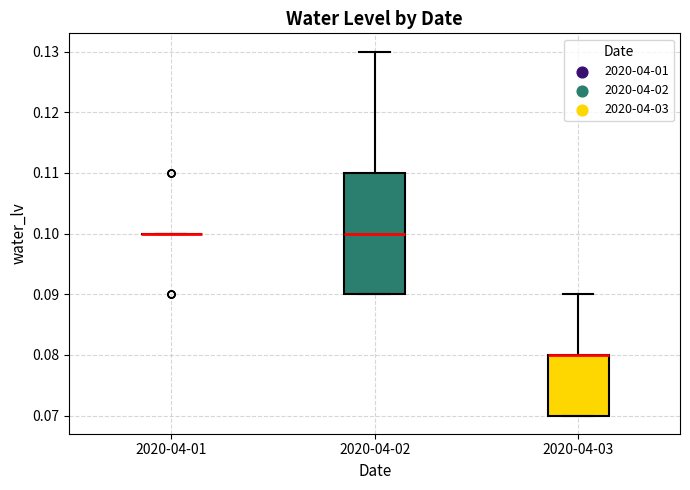

Comparing the boxes themselves (not the whiskers), which one is the tallest?

2020-04-02